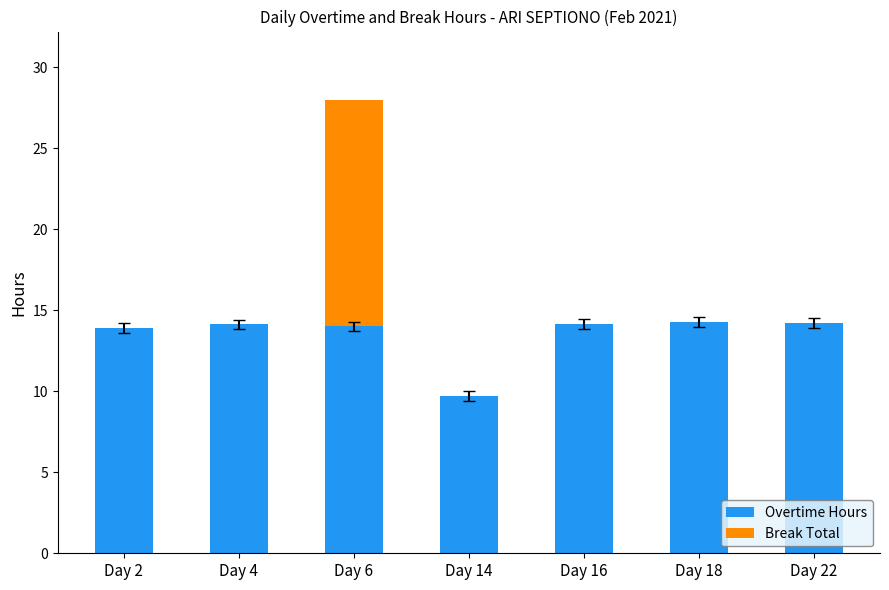

What is the highest value of the Overtime Hours series?

14.3